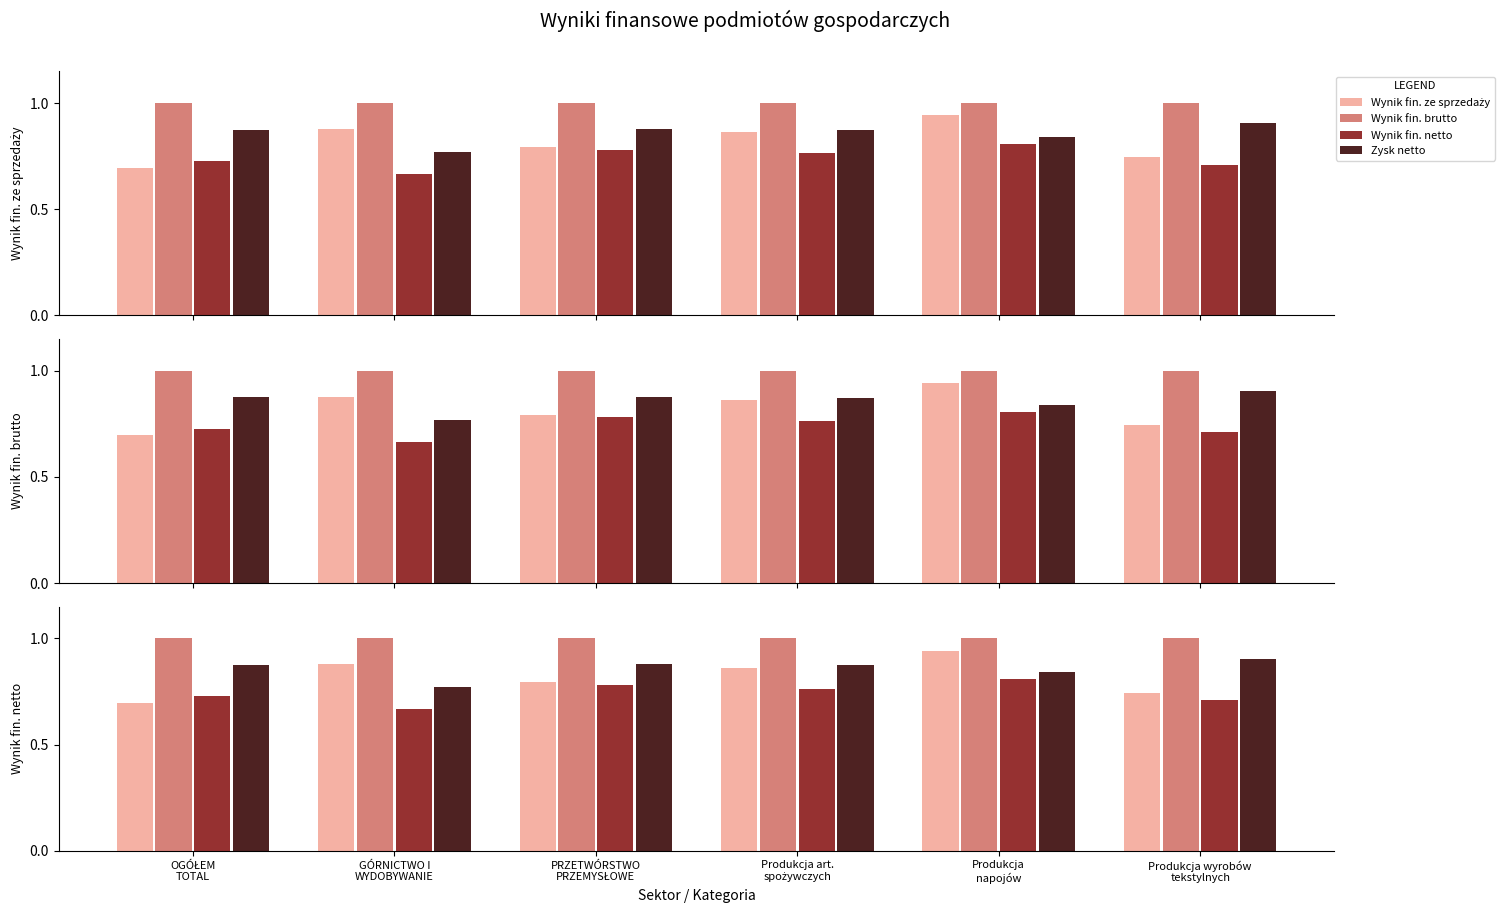

At which label does Wynik fin. netto (col_9) reach its minimum?

GÓRNICTWO I
WYDOBYWANIE